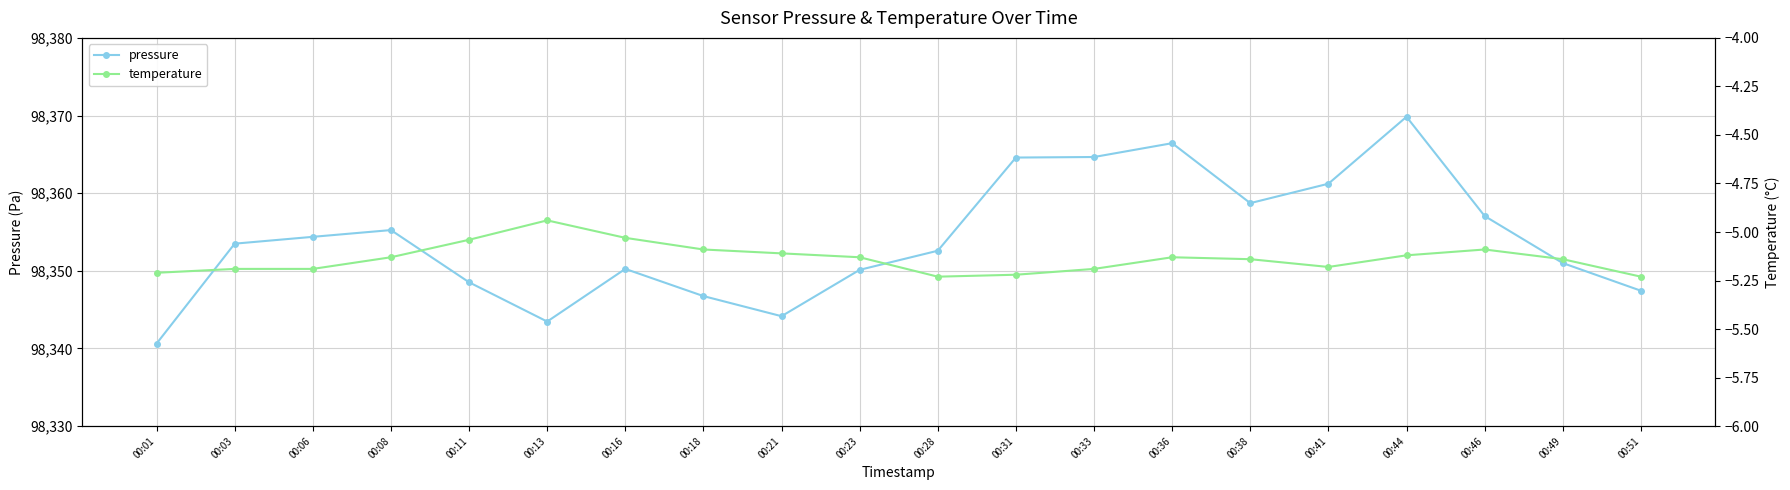

True or false: pressure and temperature intersect in this chart.

False